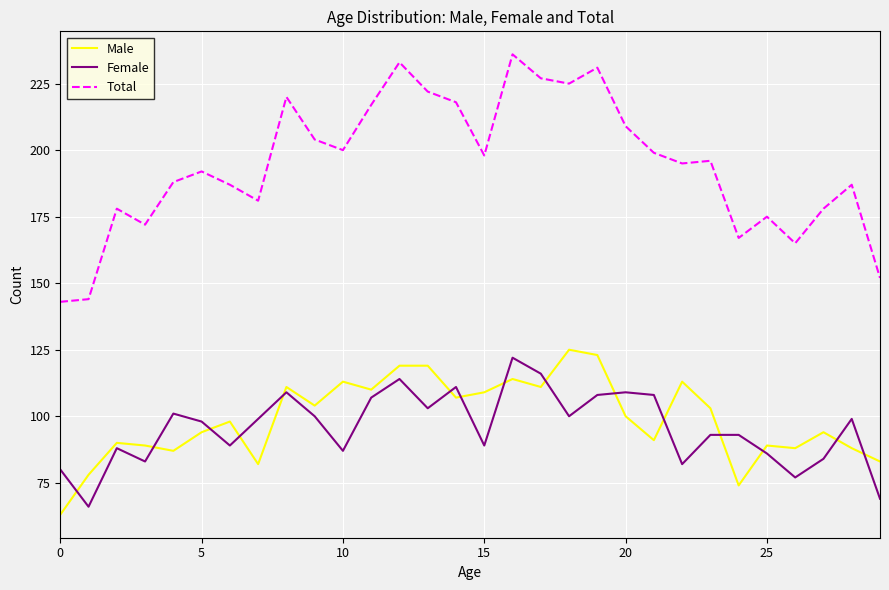

Is this an area chart (filled region under the line)?

No